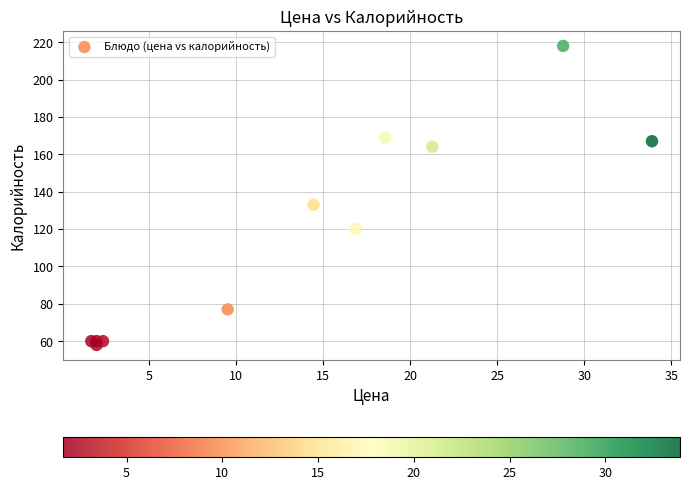

What Y value in the scatter plot is closest to 138?

133